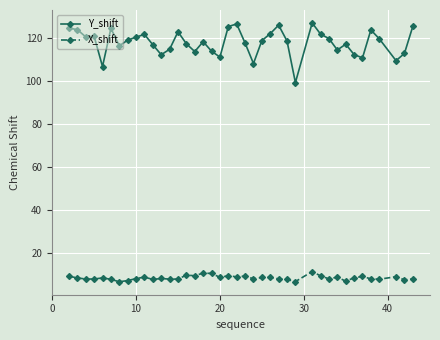

True or false: Y_shift and X_shift intersect in this chart.

False